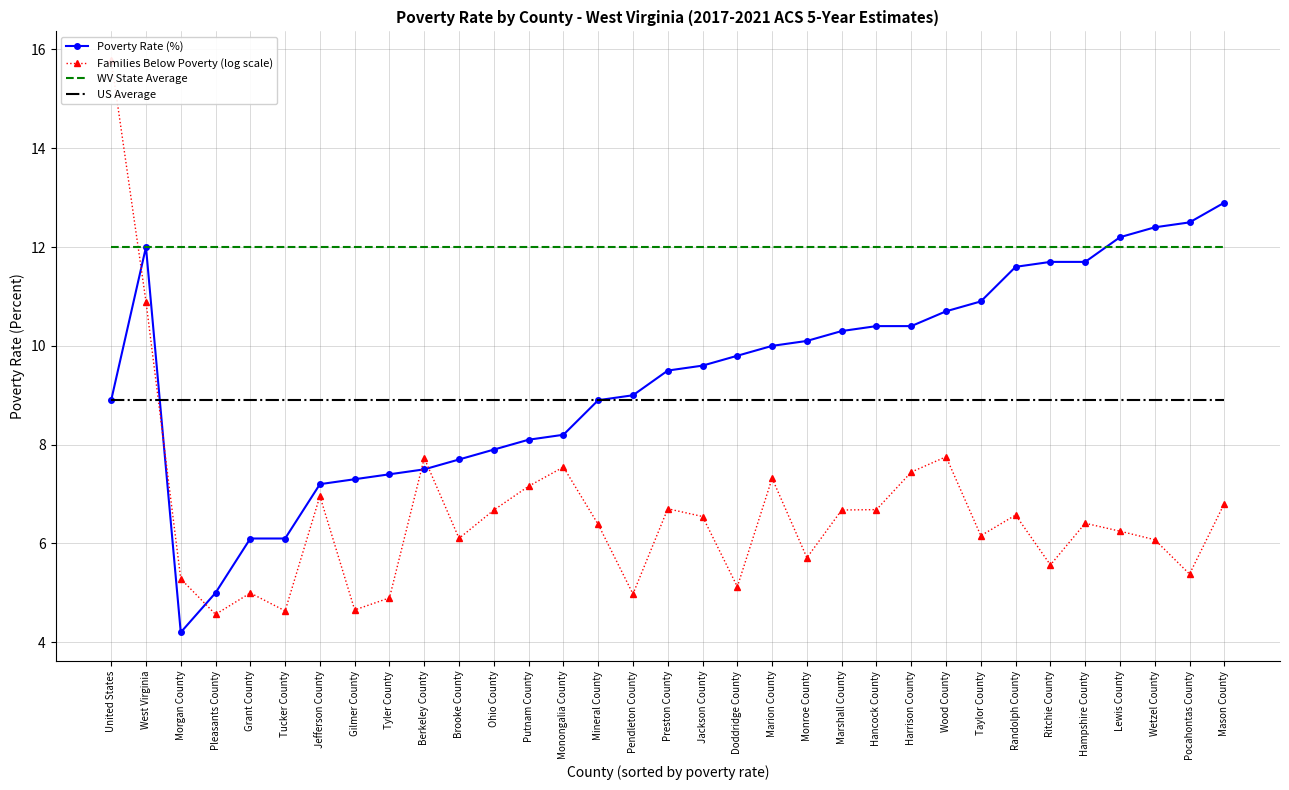

The US Average series shows 5.4 at Pleasants County. True or false?

False